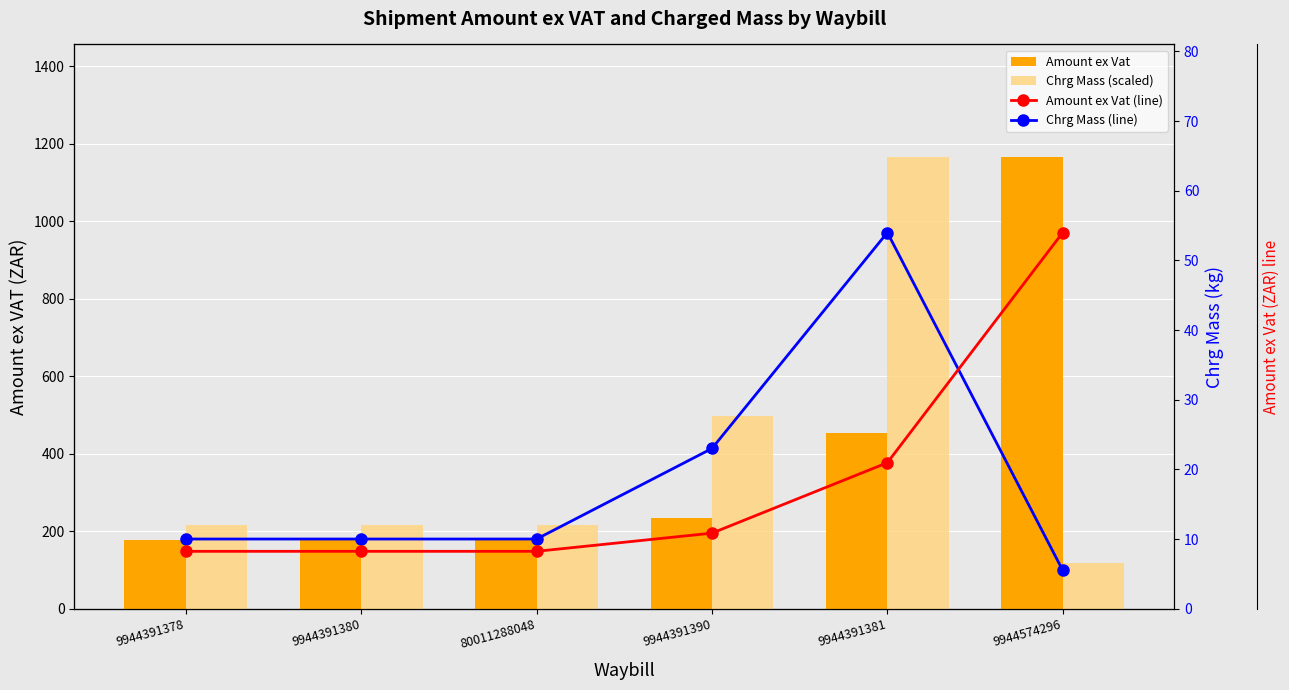

List the labels in order of Amount ex Vat value, smallest first.

9944391378, 9944391380, 80011288048, 9944391390, 9944391381, 9944574296